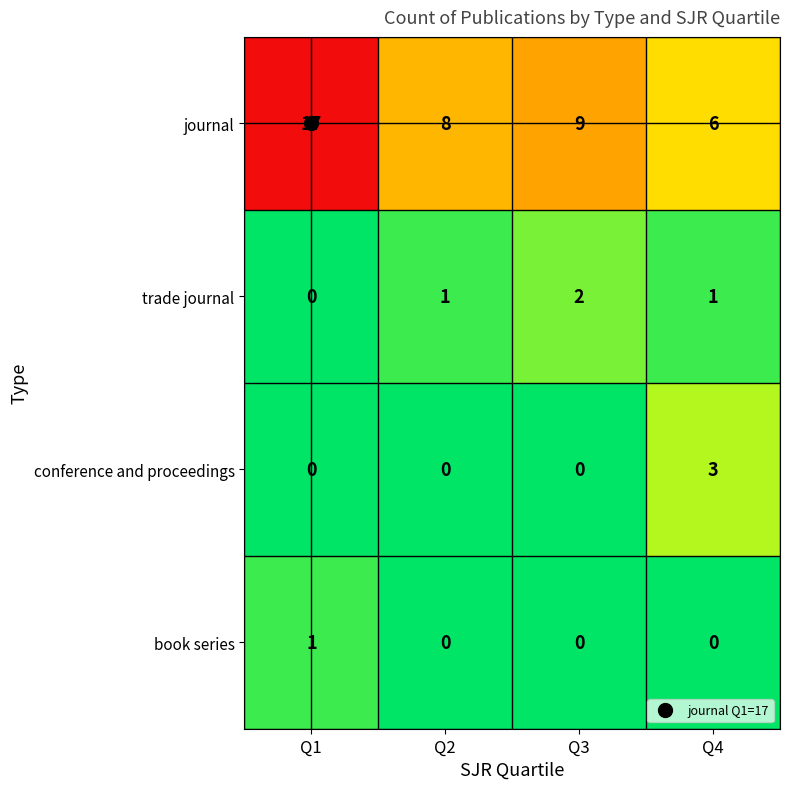

How many categories are shown in the chart?

4